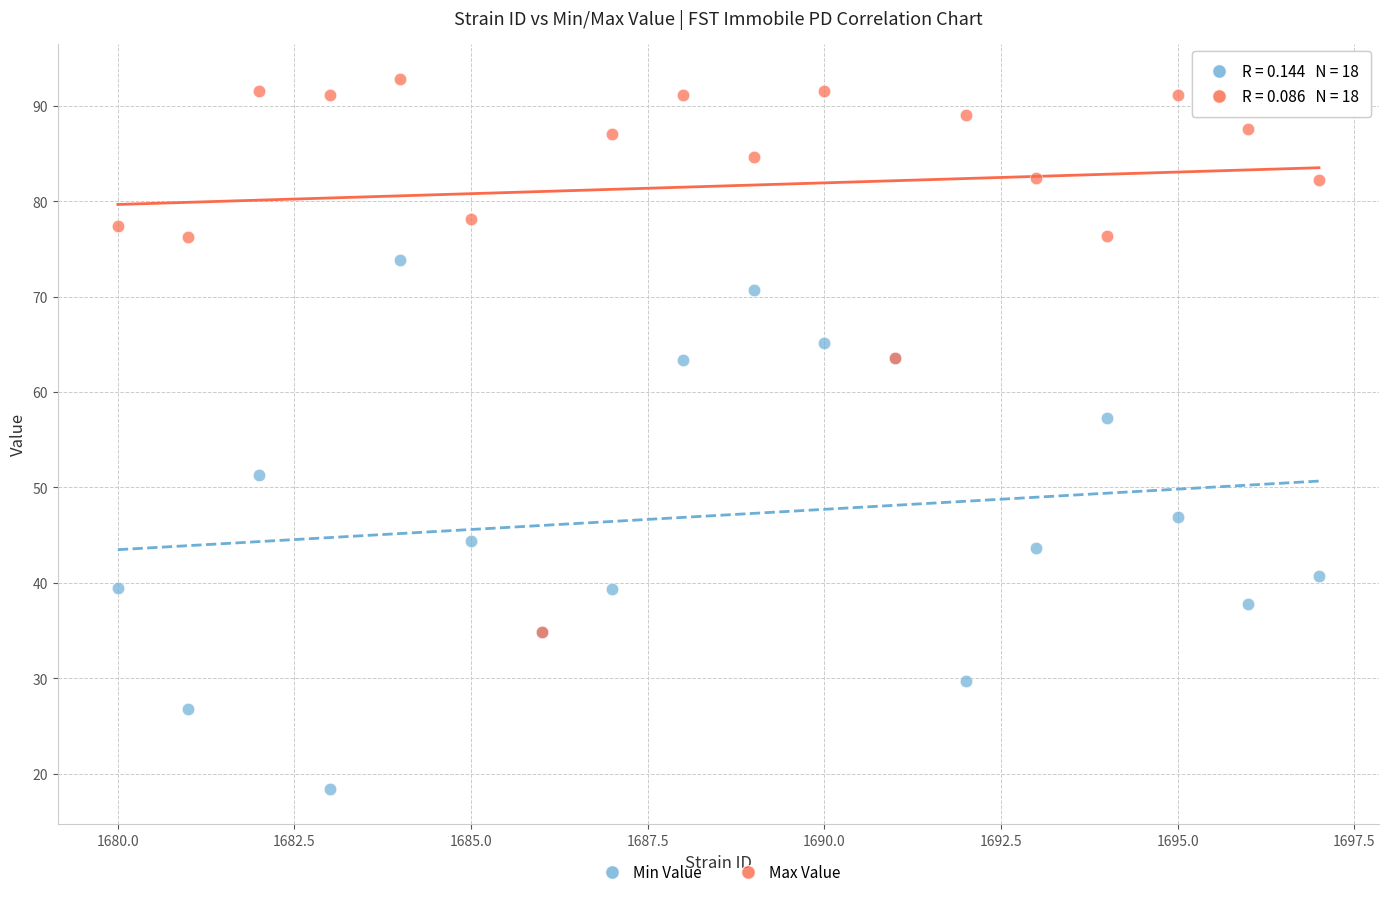

Which series contains the highest Y value?

Max Value